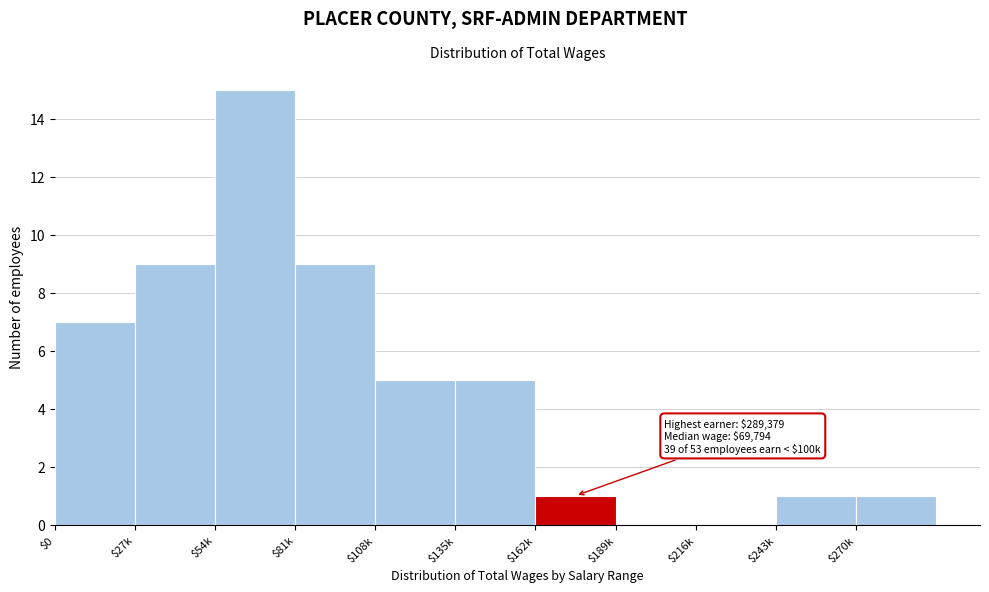

What is the sum of all values?

53